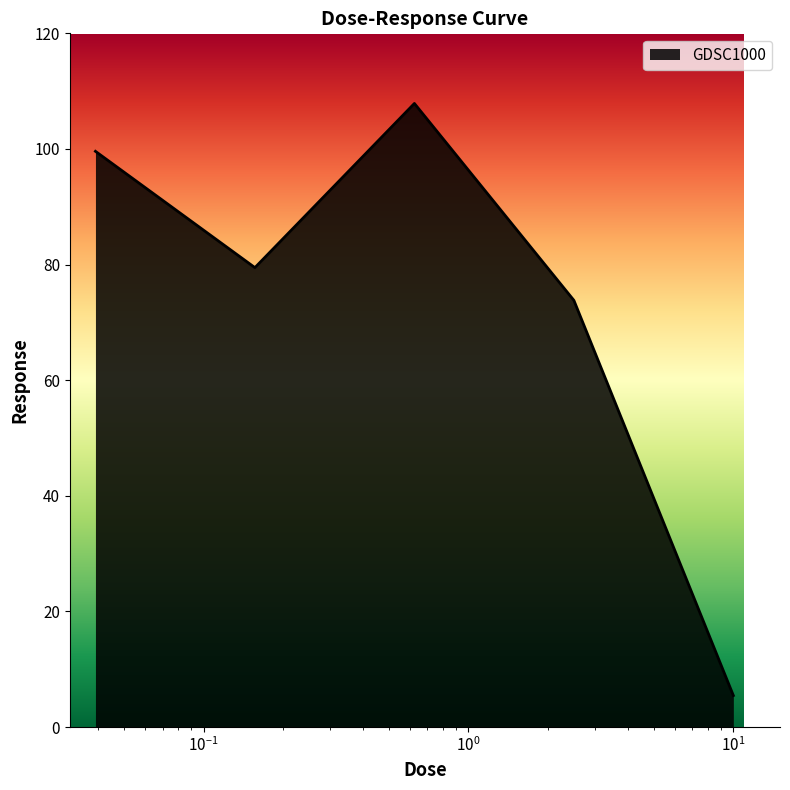

What is the average value?

73.2